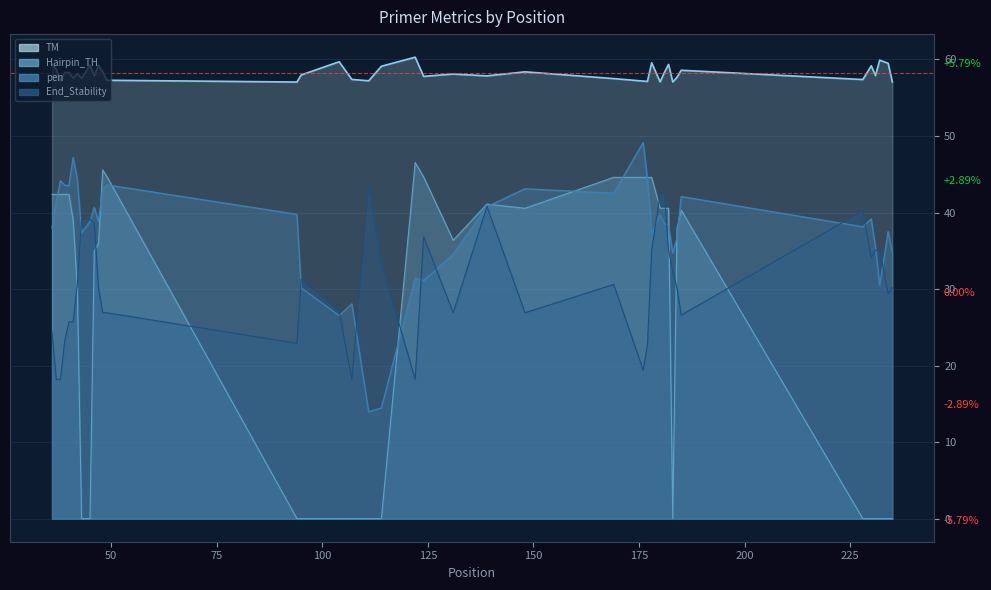

Does the chart have visible grid lines?

Yes